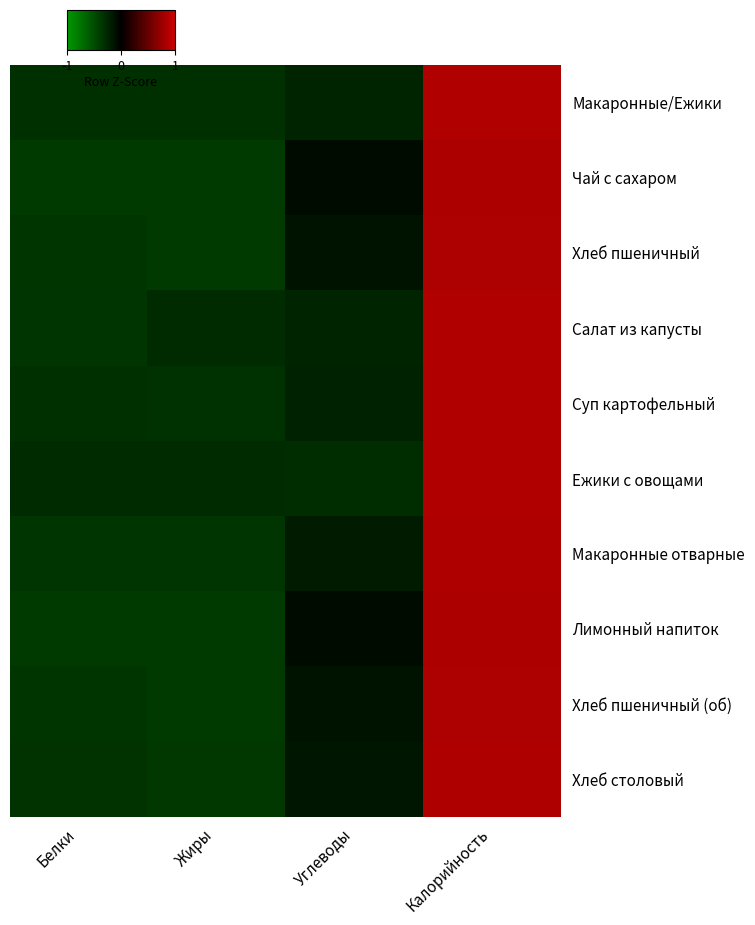

Is it true that Макаронные отварные equals 2.3 at Калорийность?

False